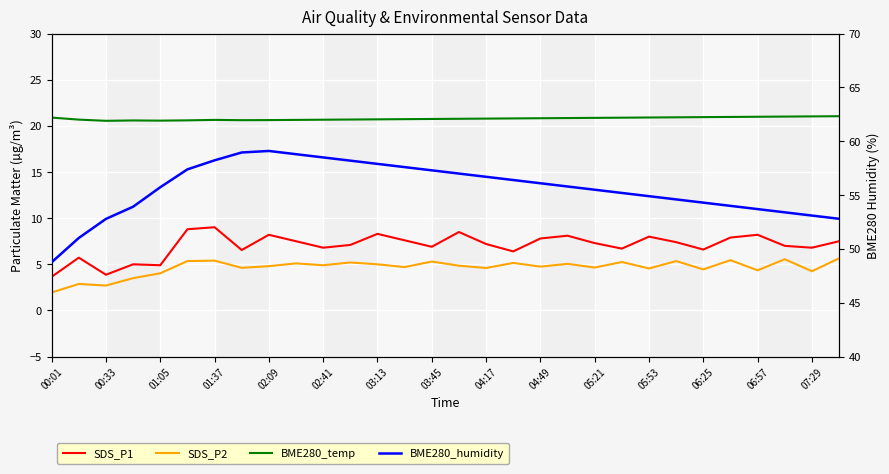

The value of BME280_temperature at 00:33 is 34.7. True or false?

False